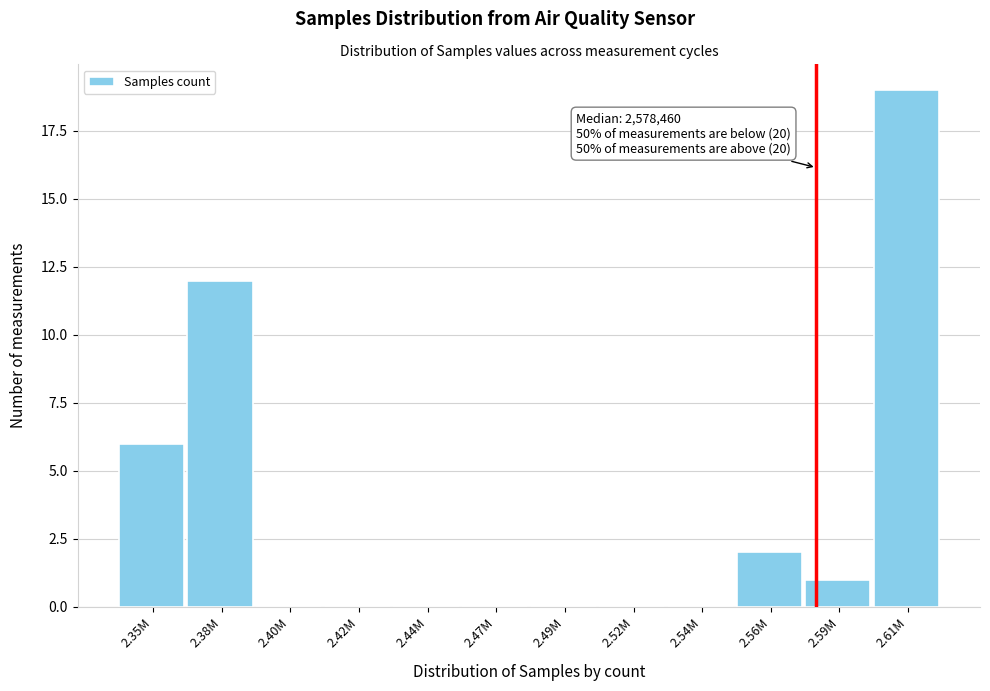

Reading right to left, extract all data points from this chart.

2.61M=19	2.59M=1	2.56M=2	2.54M=0	2.52M=0	2.49M=0	2.47M=0	2.44M=0	2.42M=0	2.40M=0	2.38M=12	2.35M=6